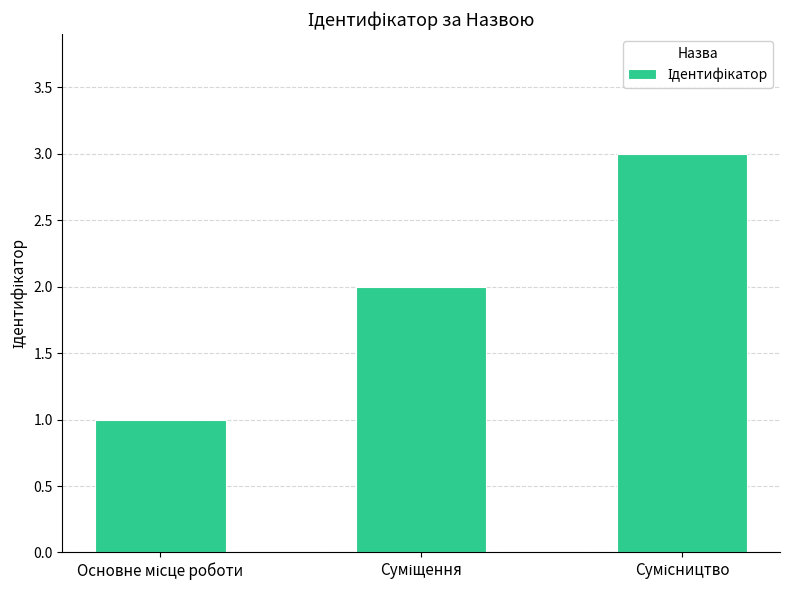

Reading left to right, list all the values displayed in this chart.

1	2	3